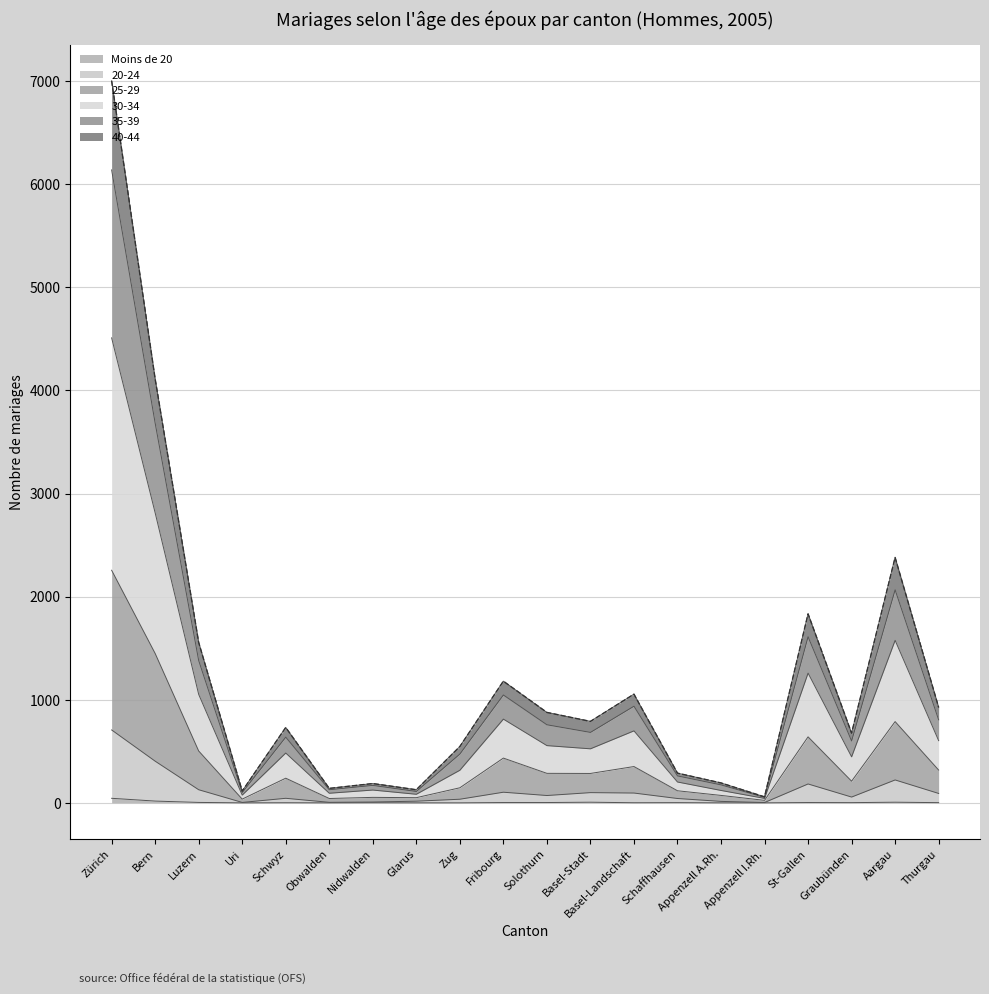

At which label does 20-24 first exceed 71?

Zürich